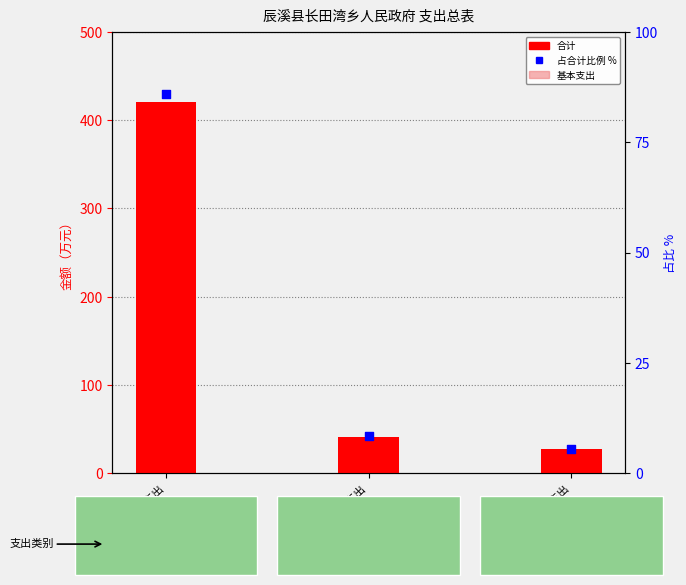

What is the total value across all series at 社会保障和就业支出?

91.0